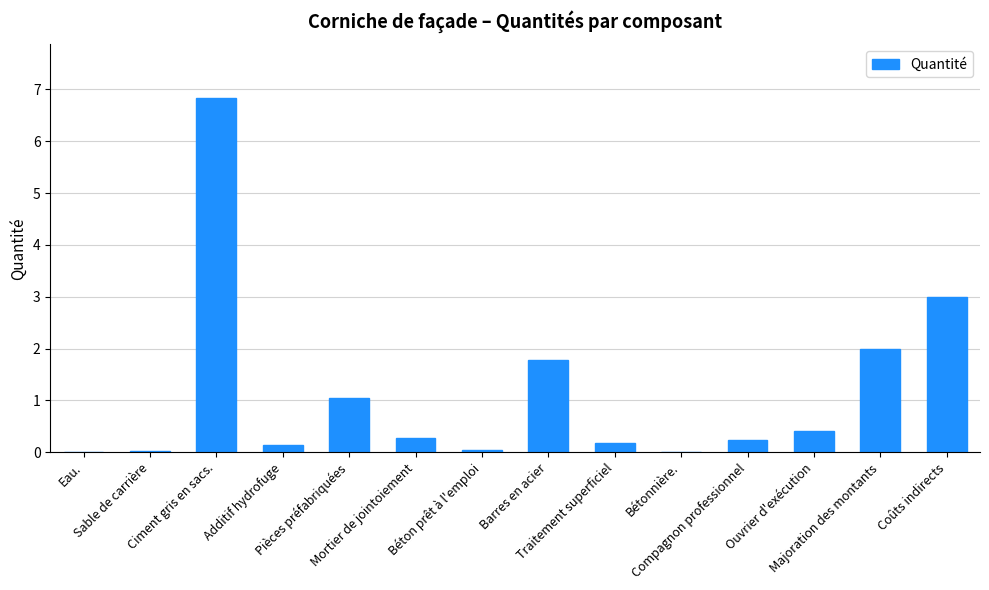

What is the average value?

1.1